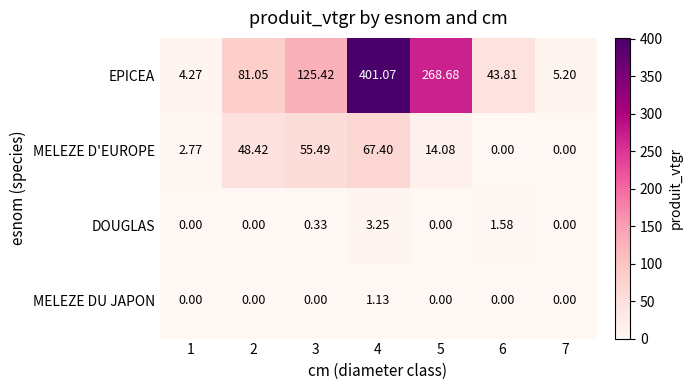

At 4, list the series in order from largest to smallest.

EPICEA, MELEZE D'EUROPE, DOUGLAS, MELEZE DU JAPON